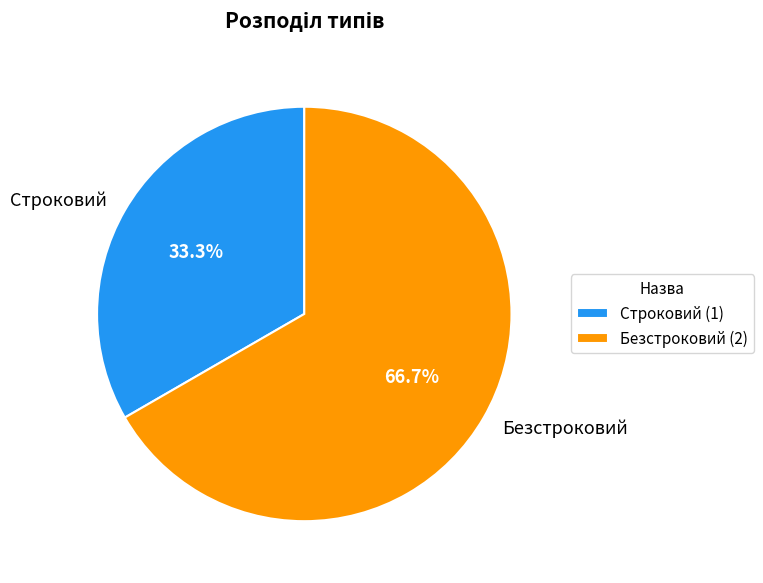

Is Строковий the majority of the pie?

No